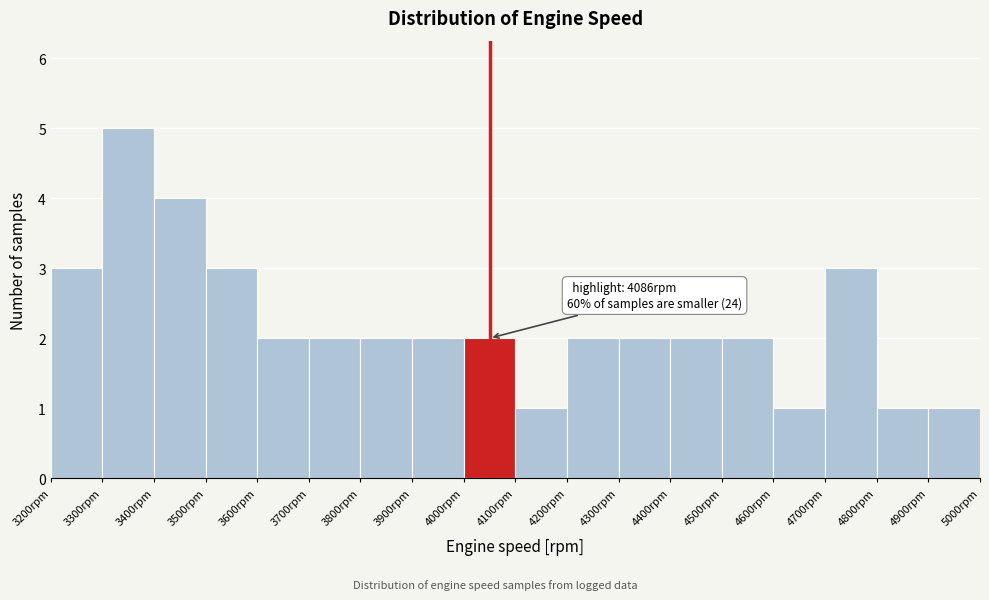

Which range on the x-axis has the tallest bar?

3300 to 3400